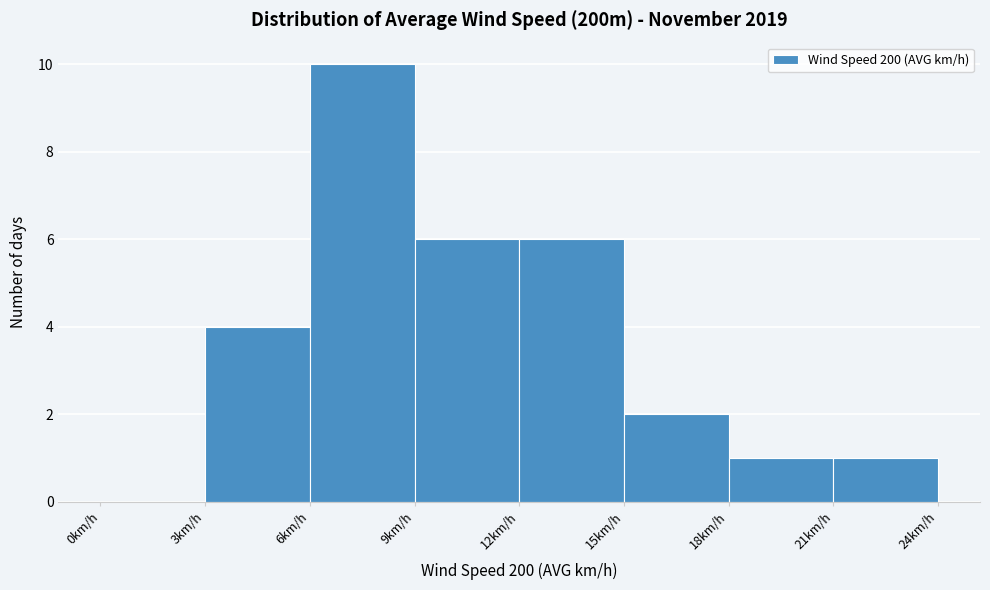

Reading left to right, transcribe this chart: for each bar, give the range it covers on the x-axis and its height. The values are not printed on the chart, so give them approximately, as read against the axis.

0 to 3: 0
3 to 6: 4
6 to 9: 10
9 to 12: 6
12 to 15: 6
15 to 18: 2
18 to 21: 1
21 to 24: 1